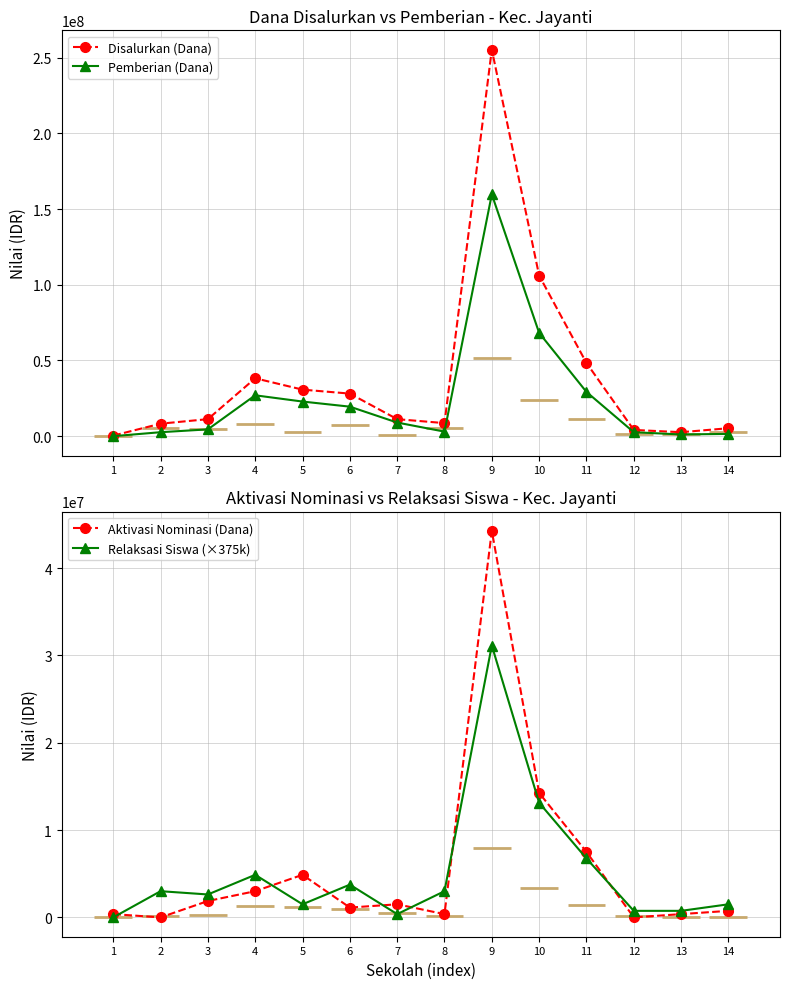

Where is the first local minimum for Disalurkan (Dana)?

8